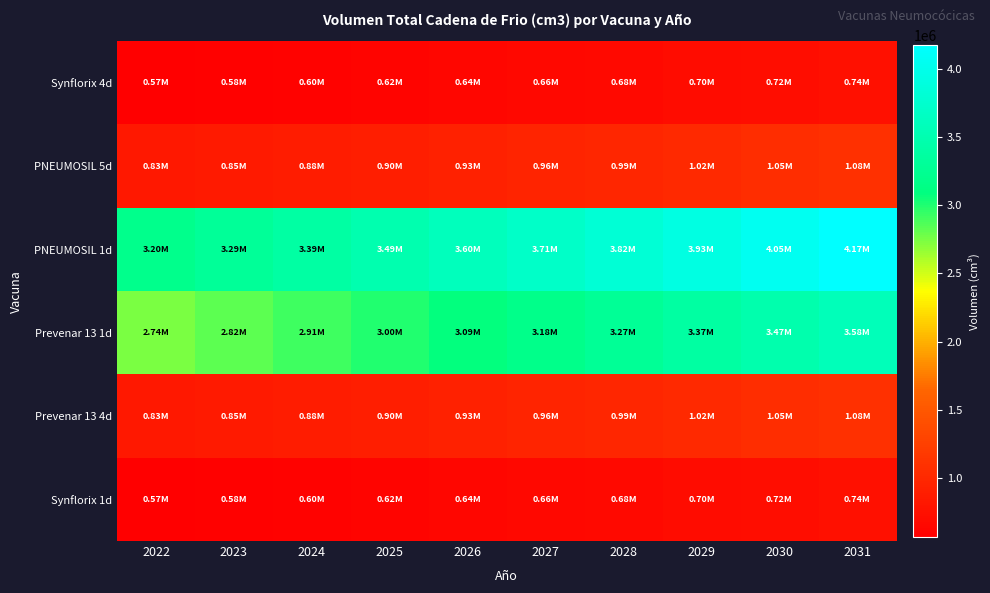

Which series has the largest range (max minus min)?

PNEUMOSIL 1d